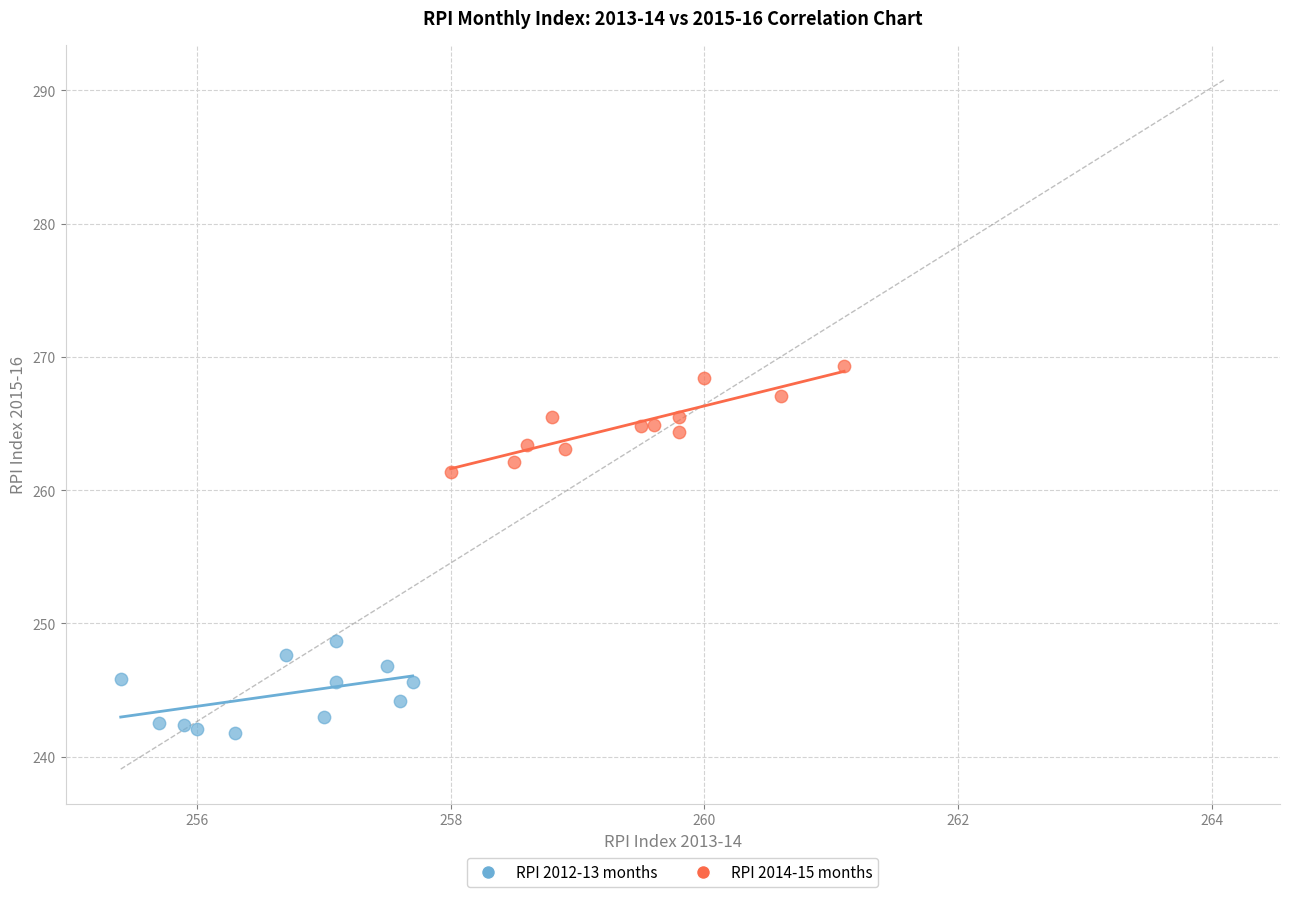

Which series contains the lowest Y value?

RPI 2012-13 months